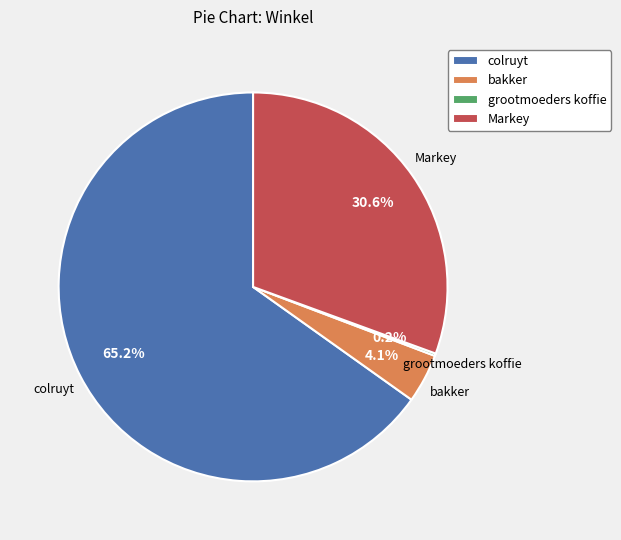

What is the largest slice in the pie chart?

colruyt